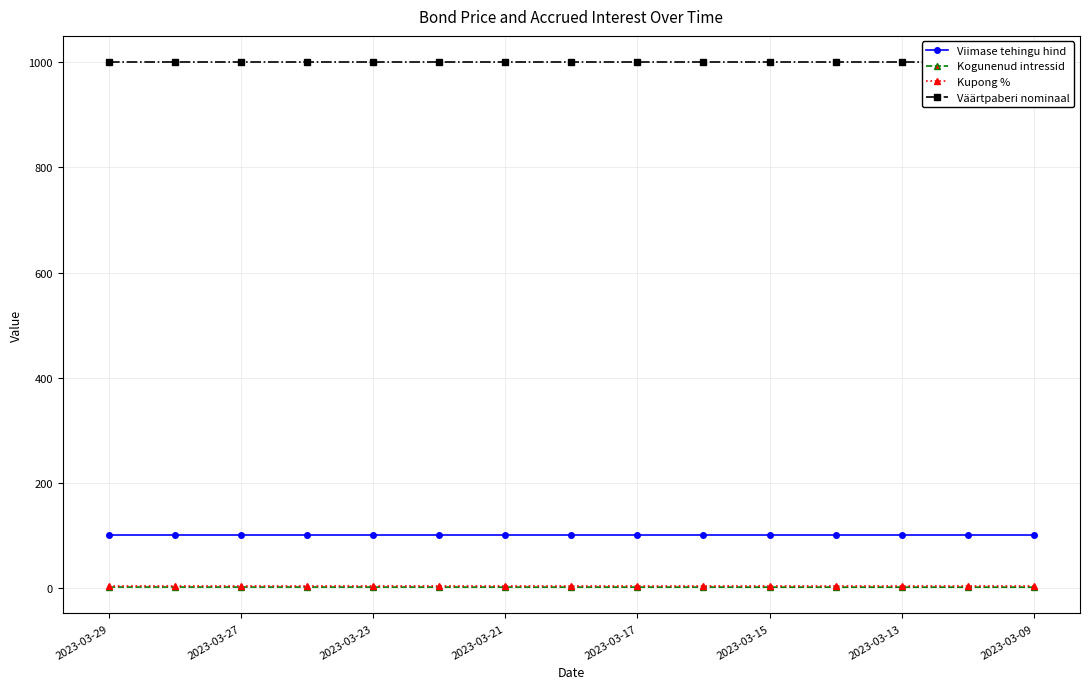

At which label does Viimase tehingu hind reach its minimum?

2023-03-29